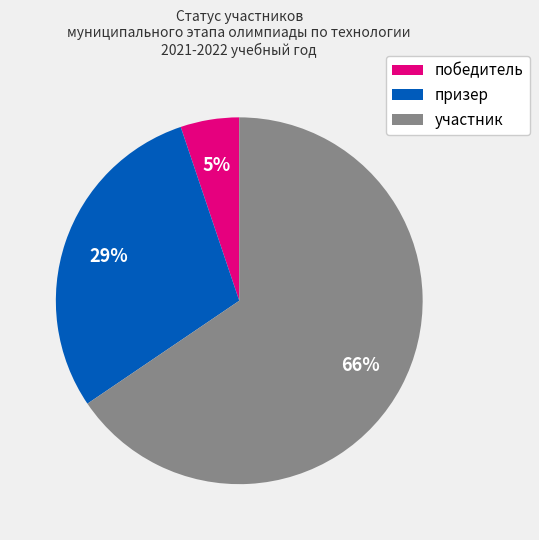

To the nearest percent, what is the difference between the победитель and призер slice percentages?

24%